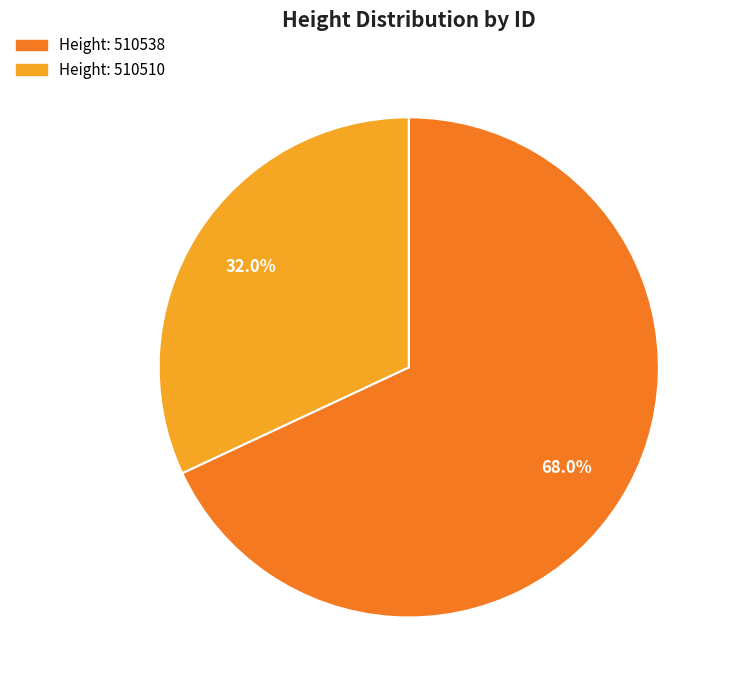

Is there any slice that represents more than half of the pie?

Yes